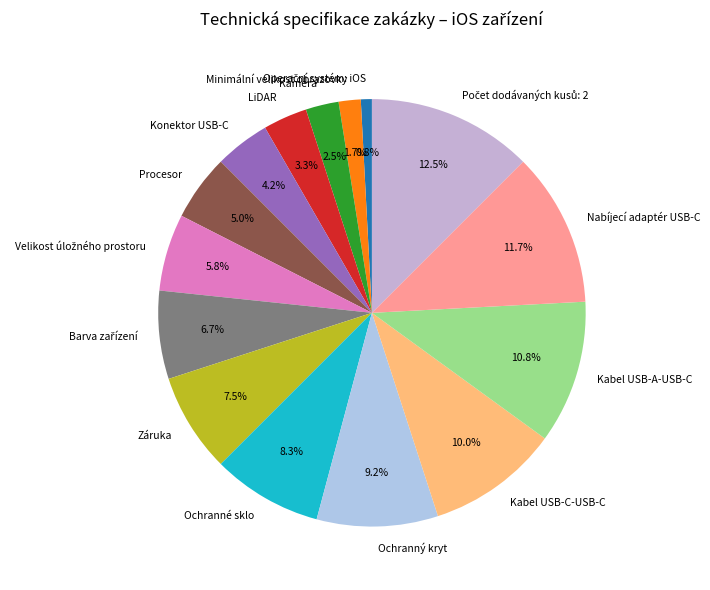

Combined, what portion of the pie is Ochranný kryt and Kabel USB-A-USB-C?

20.0%